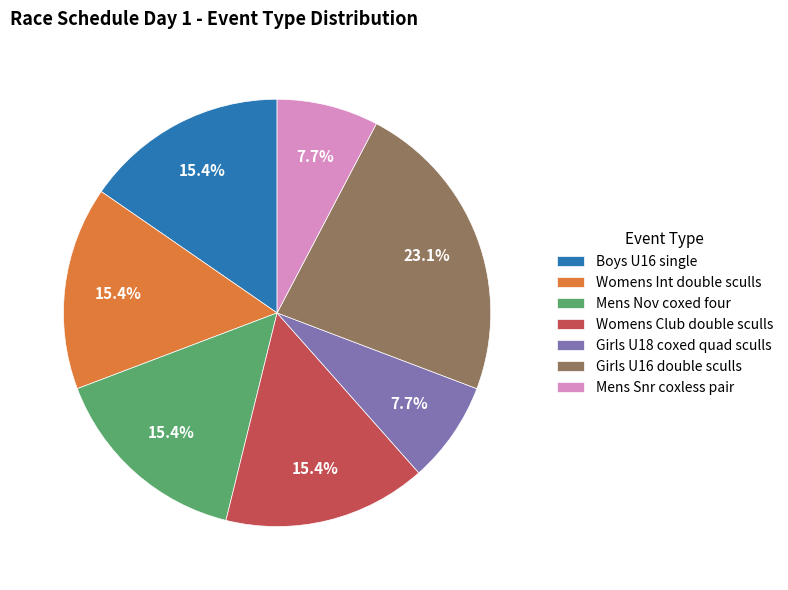

Count the number of slices in the pie.

7